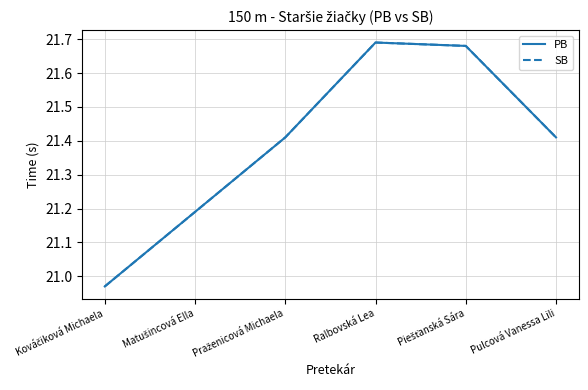

Does the chart display data point markers on the line(s)?

No